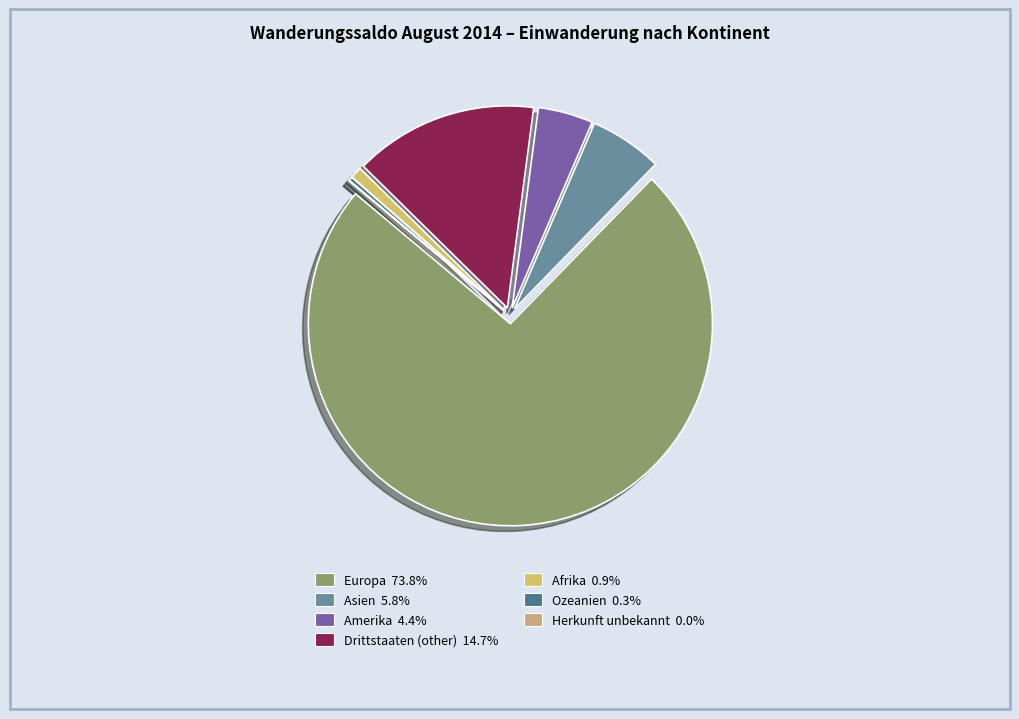

Is Amerika the majority of the pie?

No